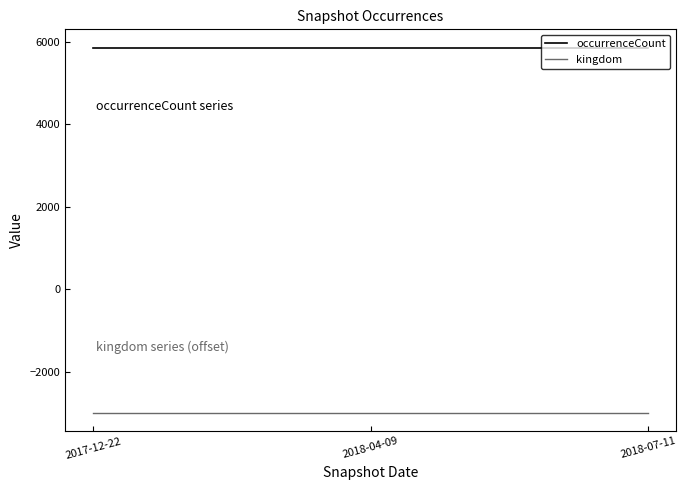

The value of occurrenceCount at 2018-04-09 is 5861. True or false?

True